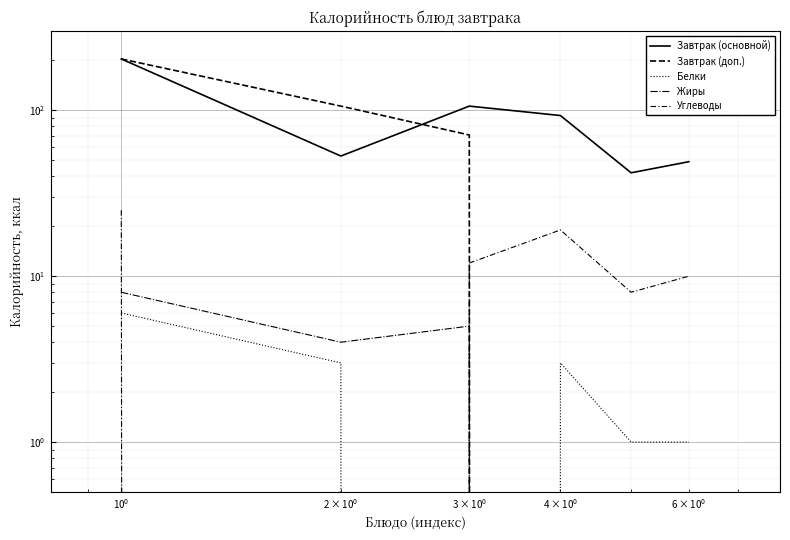

How many interior local valleys does the Жиры series have?

1